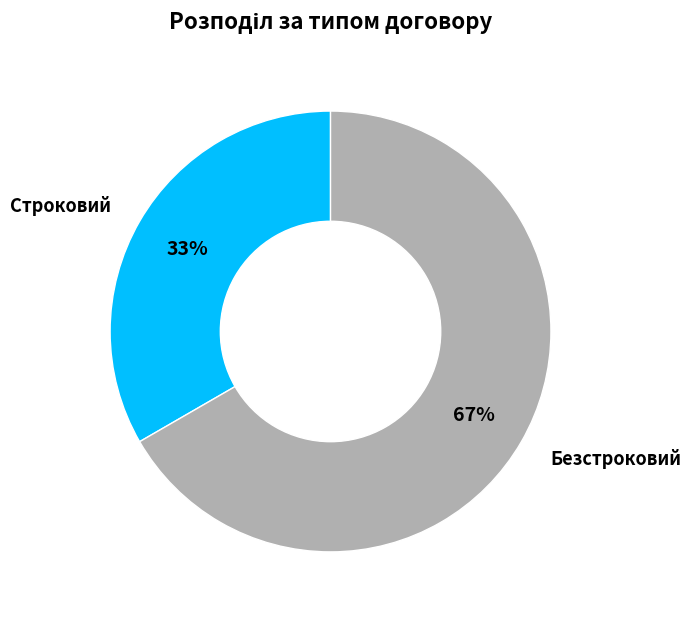

Is there any slice that represents more than half of the pie?

Yes